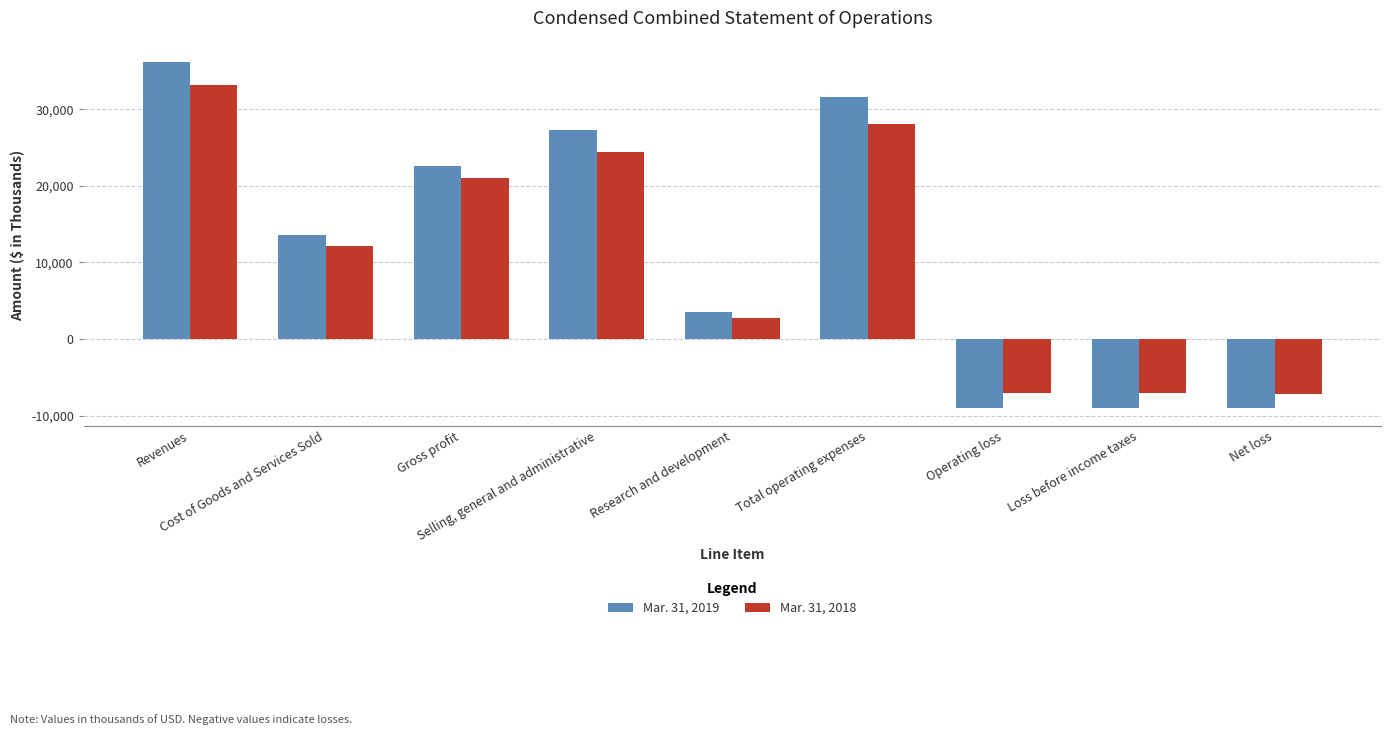

List the series in order of their peak value, lowest first.

Mar. 31, 2018, Mar. 31, 2019